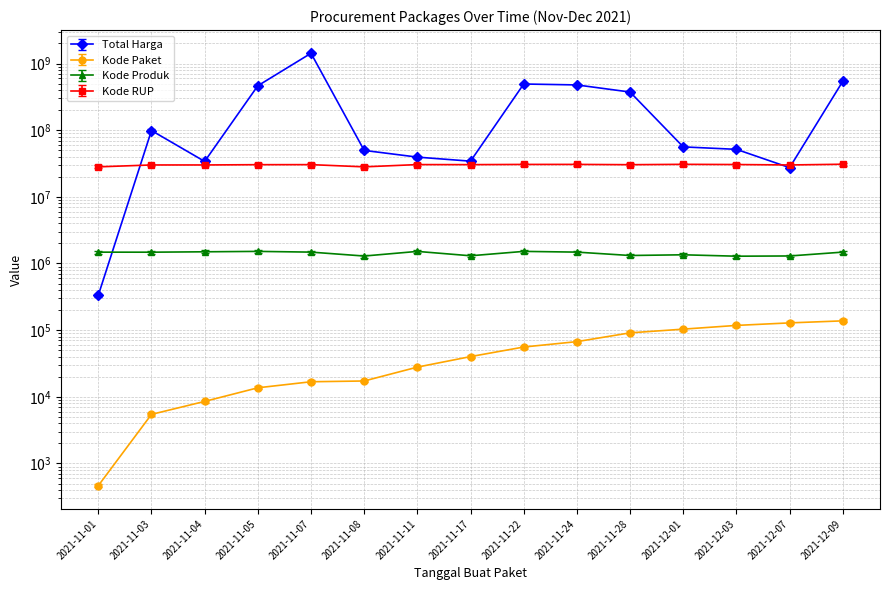

True or false: Kode RUP and Total Harga cross at least once.

True